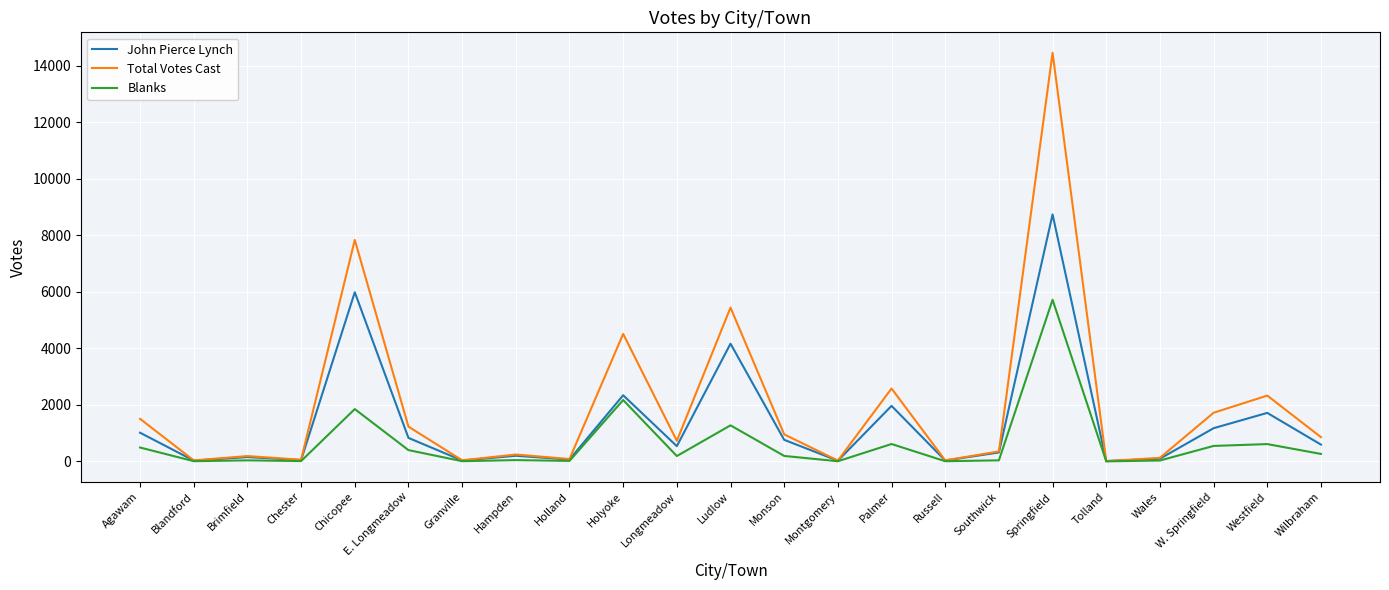

The value of John Pierce Lynch at Monson is 763. True or false?

True